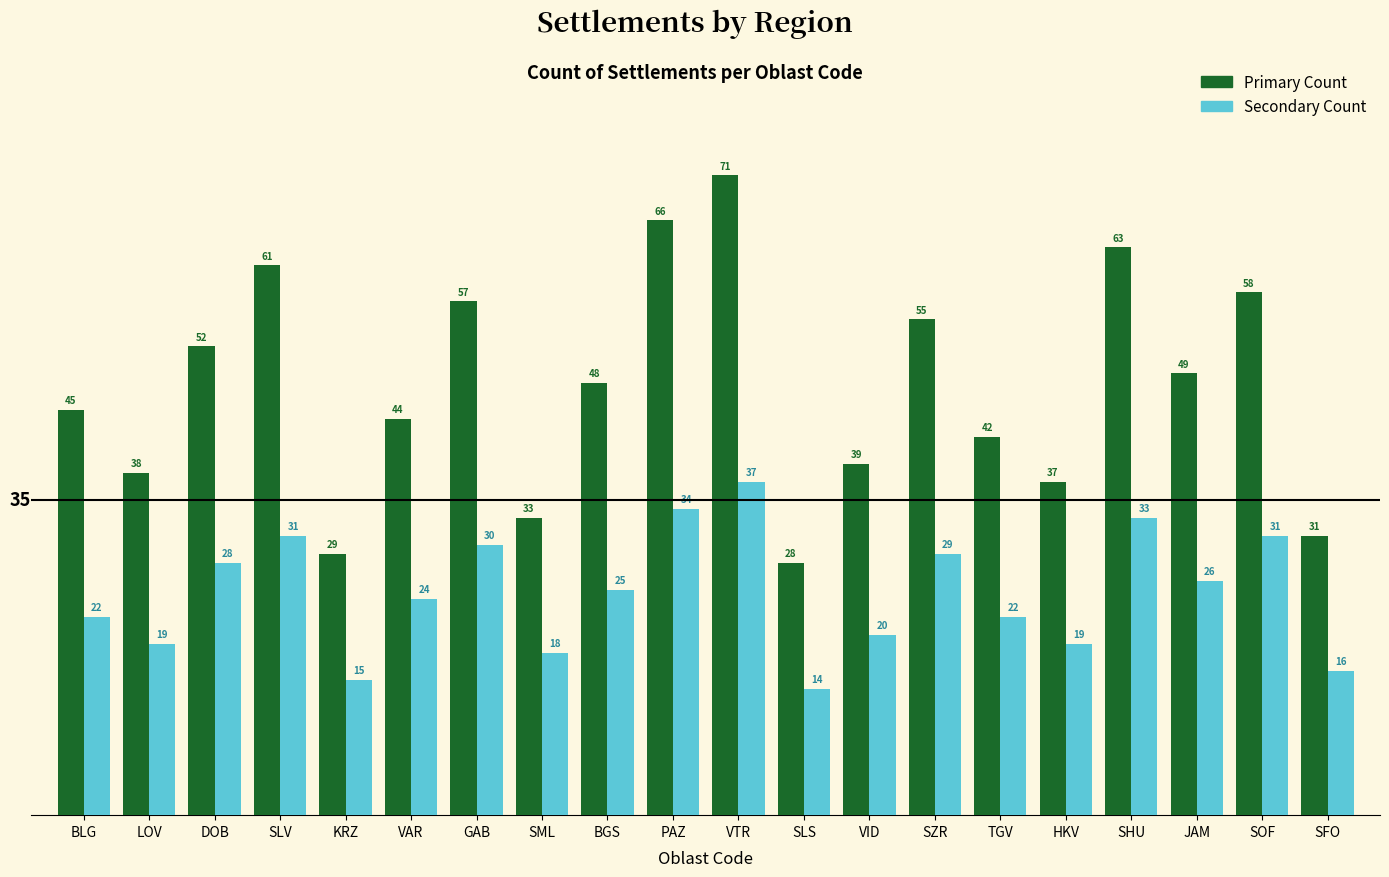

At which category is the sum across all series the highest?

VTR